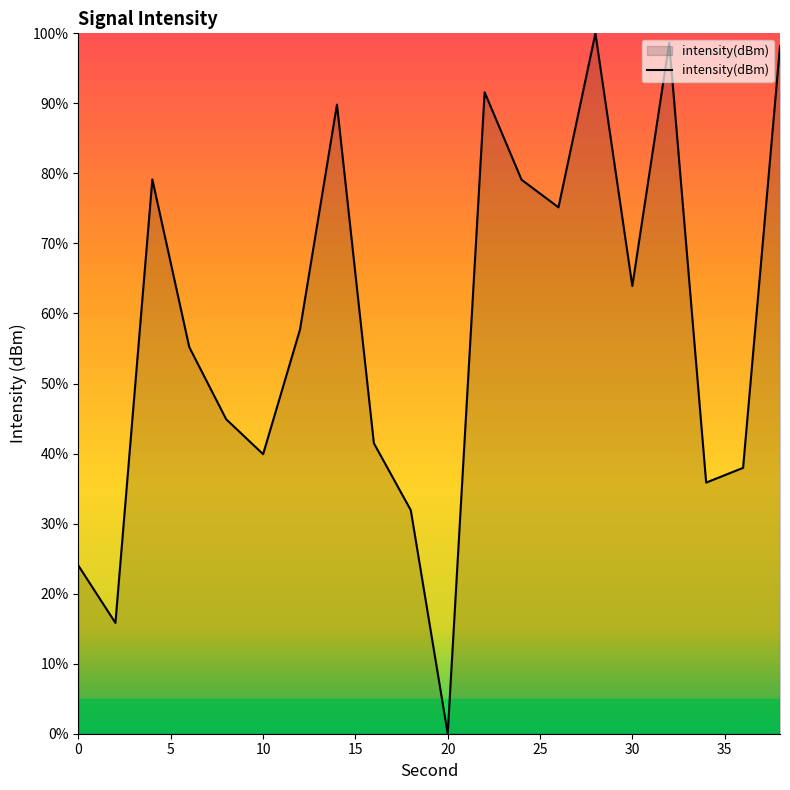

What is the maximum value shown in the chart?

100.0